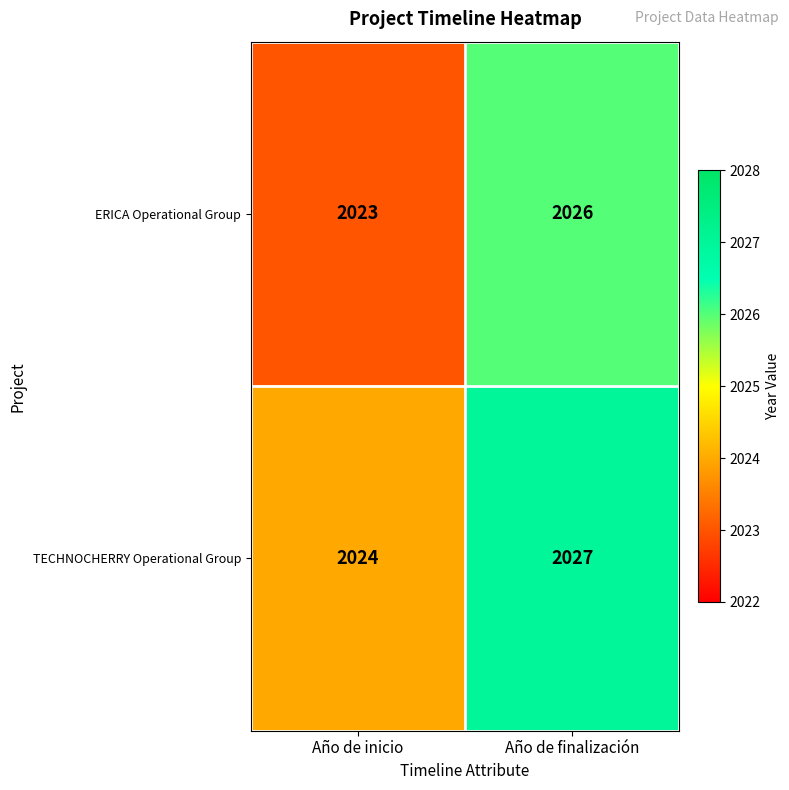

What is the sum of all ERICA Operational Group values?

4049